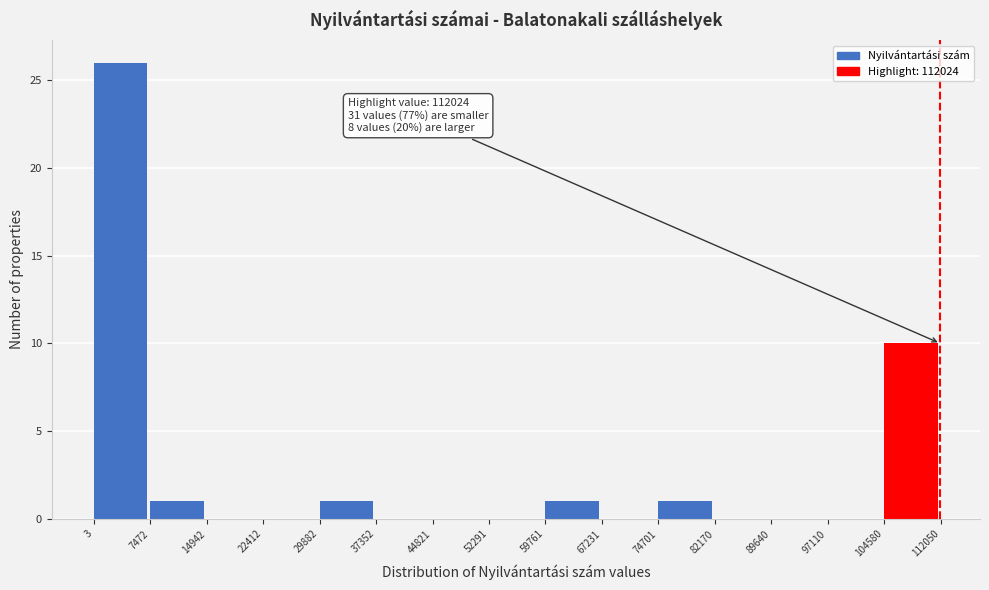

Over which range of the x-axis is the bar tallest?

3 to 7472